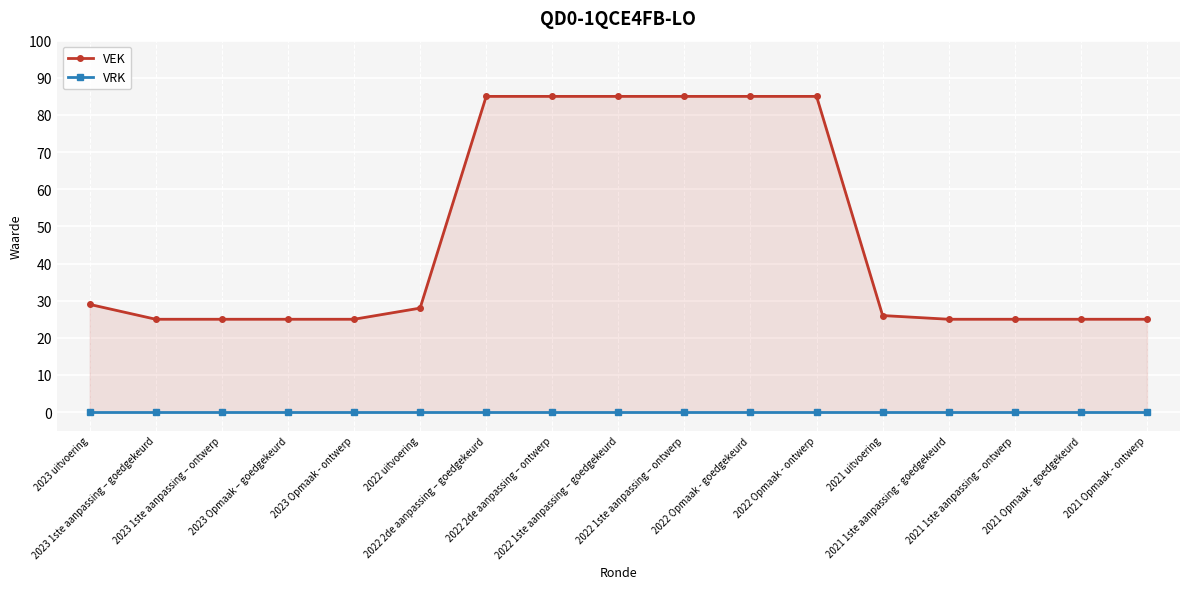

What is the total value across all series at 2021 Opmaak - goedgekeurd?

25